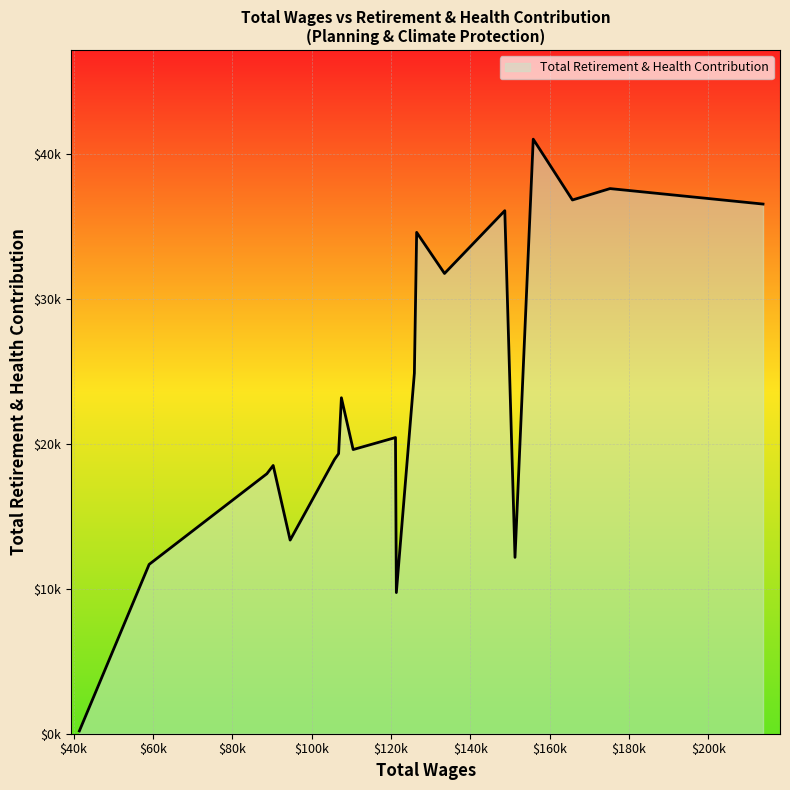

How many data points are above 20443?

9